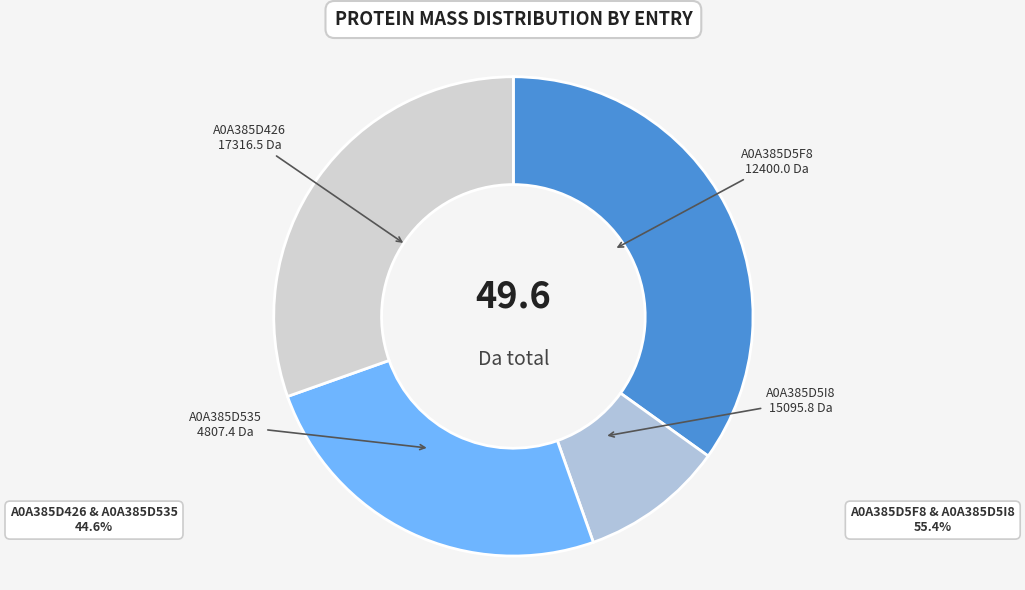

Is A0A385D5I8 the majority of the pie?

No